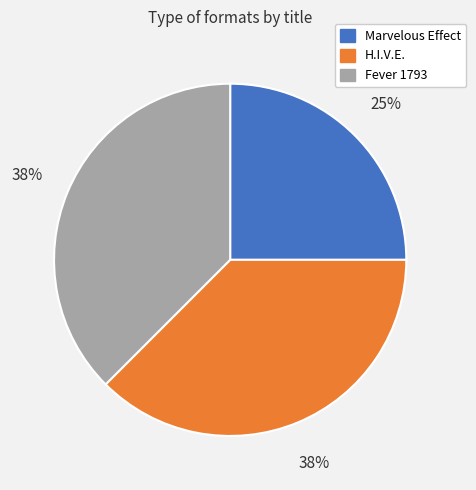

Between H.I.V.E. and Marvelous Effect, which is larger?

H.I.V.E.